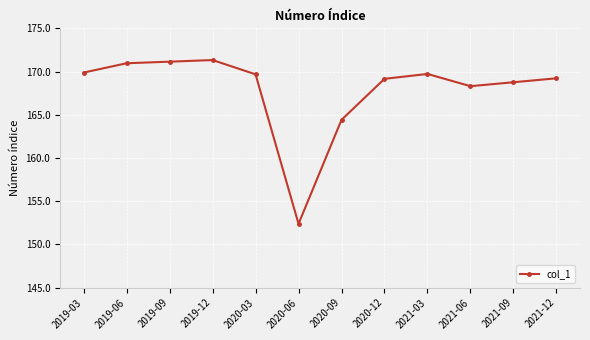

Reading right to left, extract all data points from this chart.

169.2	168.8	168.3	169.7	169.2	164.4	152.4	169.7	171.3	171.1	171.0	169.9